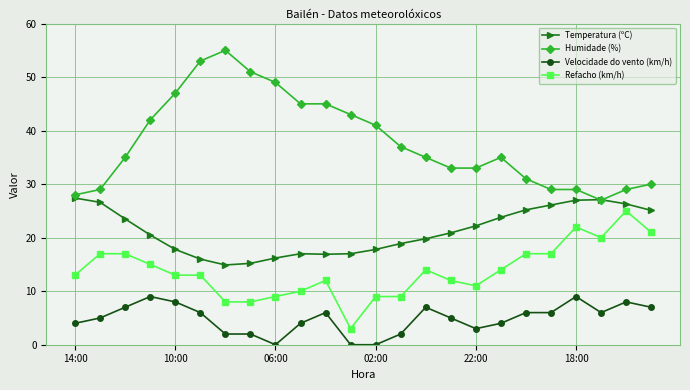

Which series has the largest total across all categories?

Humidade (%)